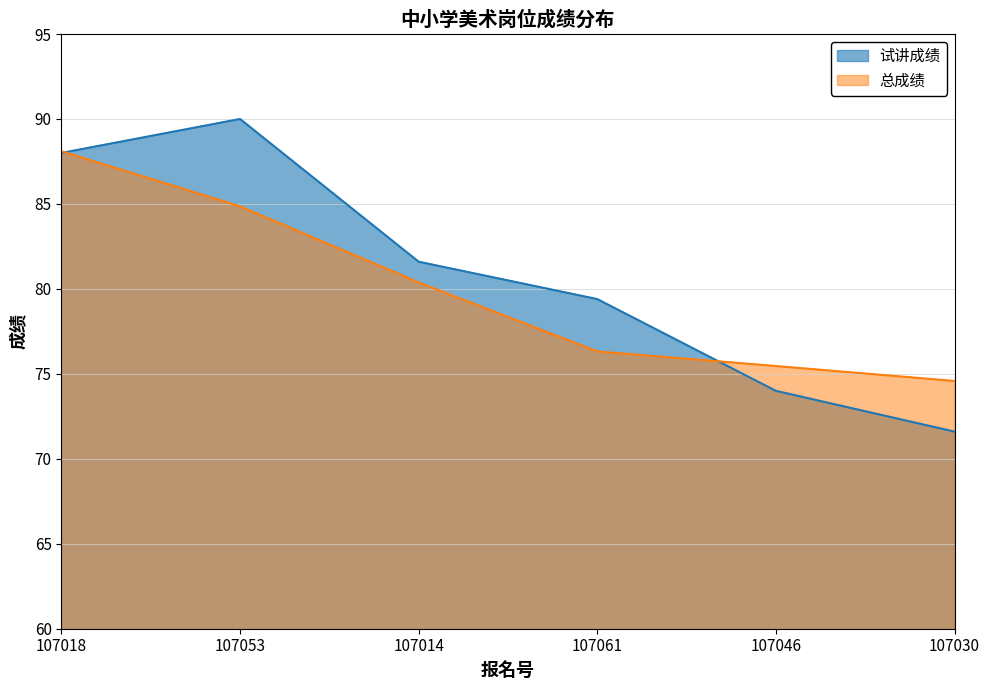

The value of 试讲成绩 at 107030 is 71.6. True or false?

True